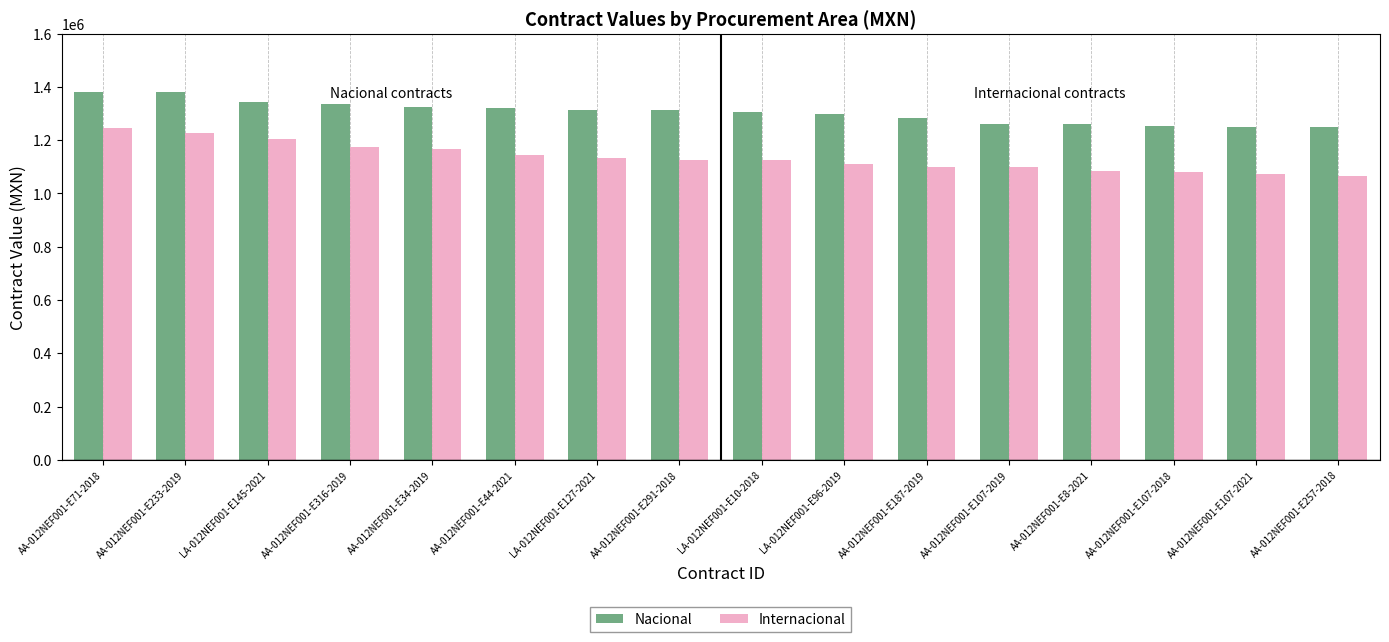

True or false: Nacional has a value of 1260000.0 at AA-012NEF001-E107-2019.

True